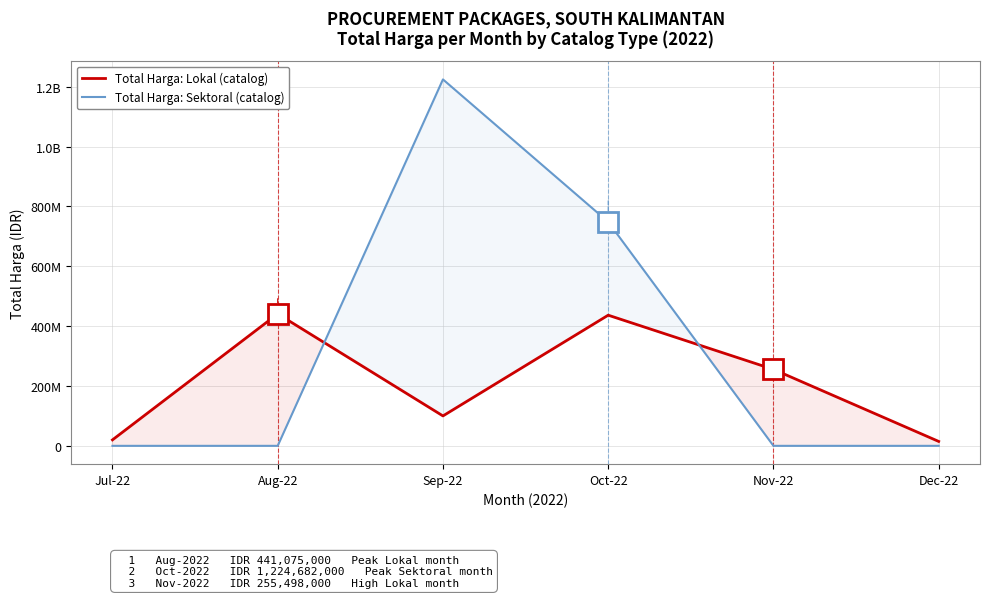

How many intersections are there between Total Harga: Lokal and Total Harga: Sektoral?

2